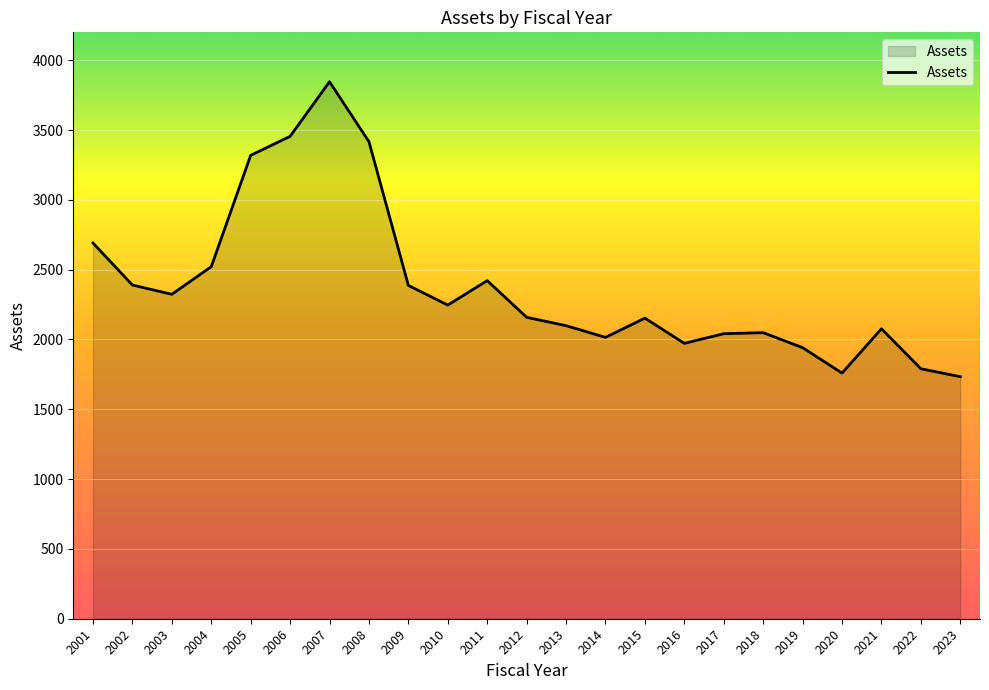

Does the chart have visible grid lines?

Yes